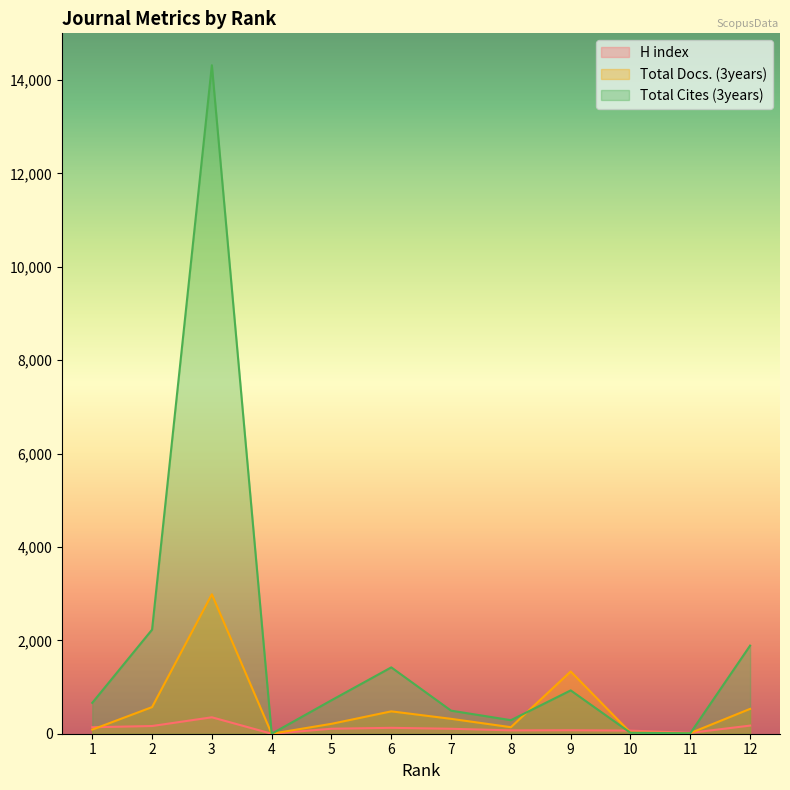

How many values in the Total Docs. (3years) series exceed 319?

5